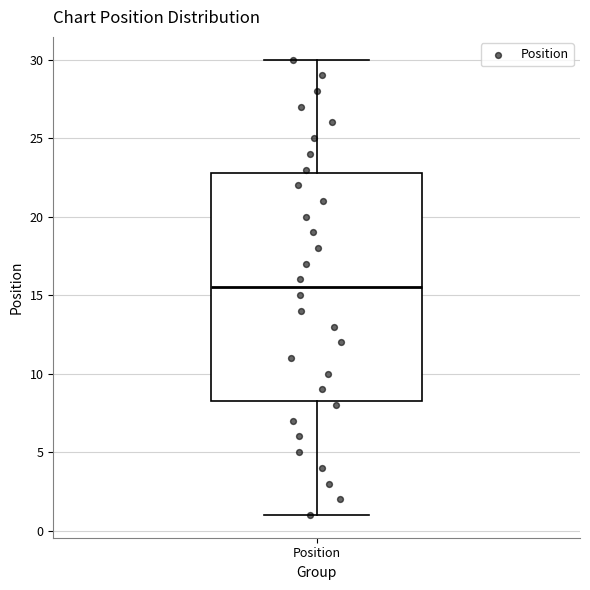

Read this box plot against the y-axis: the position of the median line, the range covered by the box, and the ends of both whiskers. The values are not printed on the chart, so give them approximately, as read against the axis.

median 15.5, box 8.5 to 23.0, whiskers 1.0 to 30.0